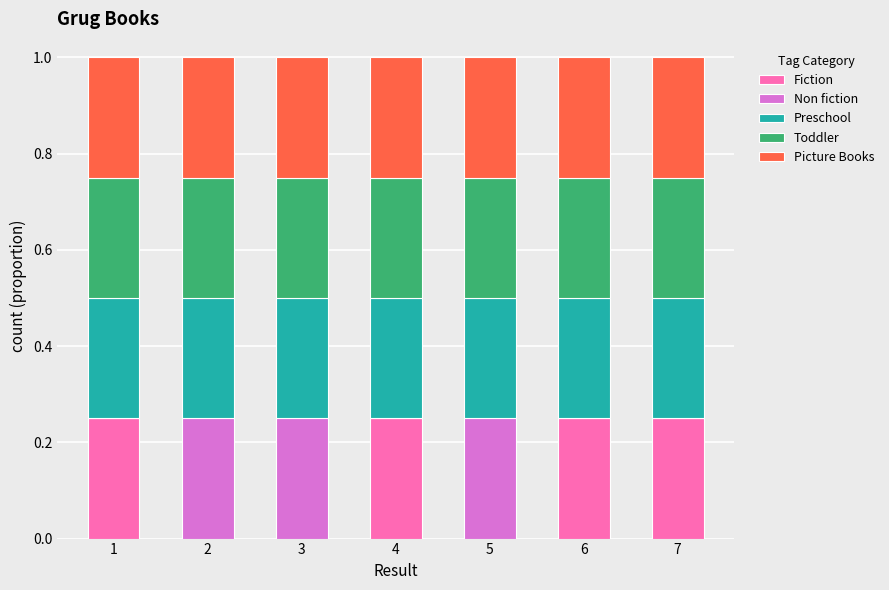

Count the Fiction values in the range 0 to 1.

7